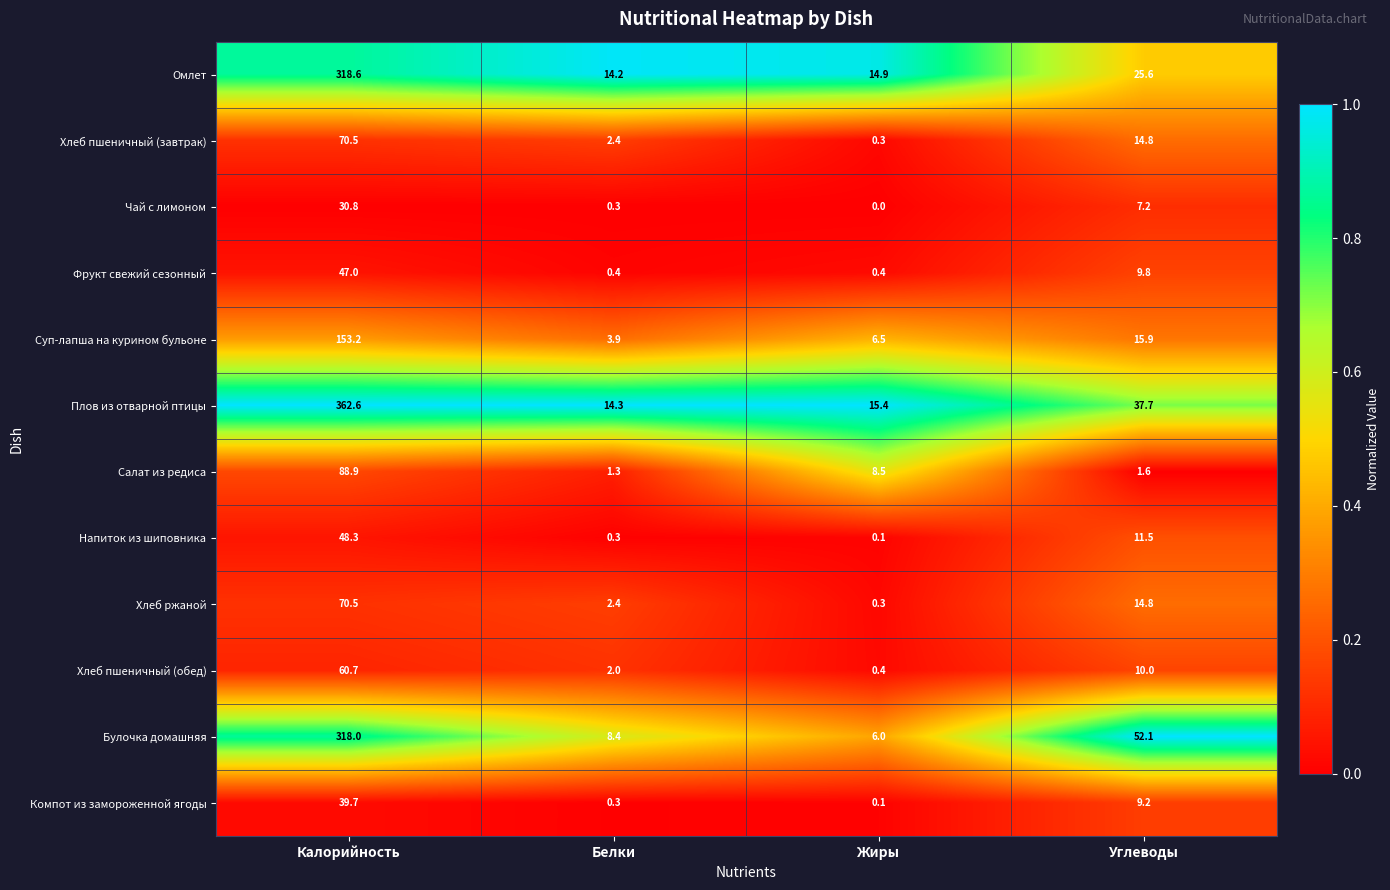

What is the difference between the second highest and minimum values in the Напиток из шиповника series?

11.4